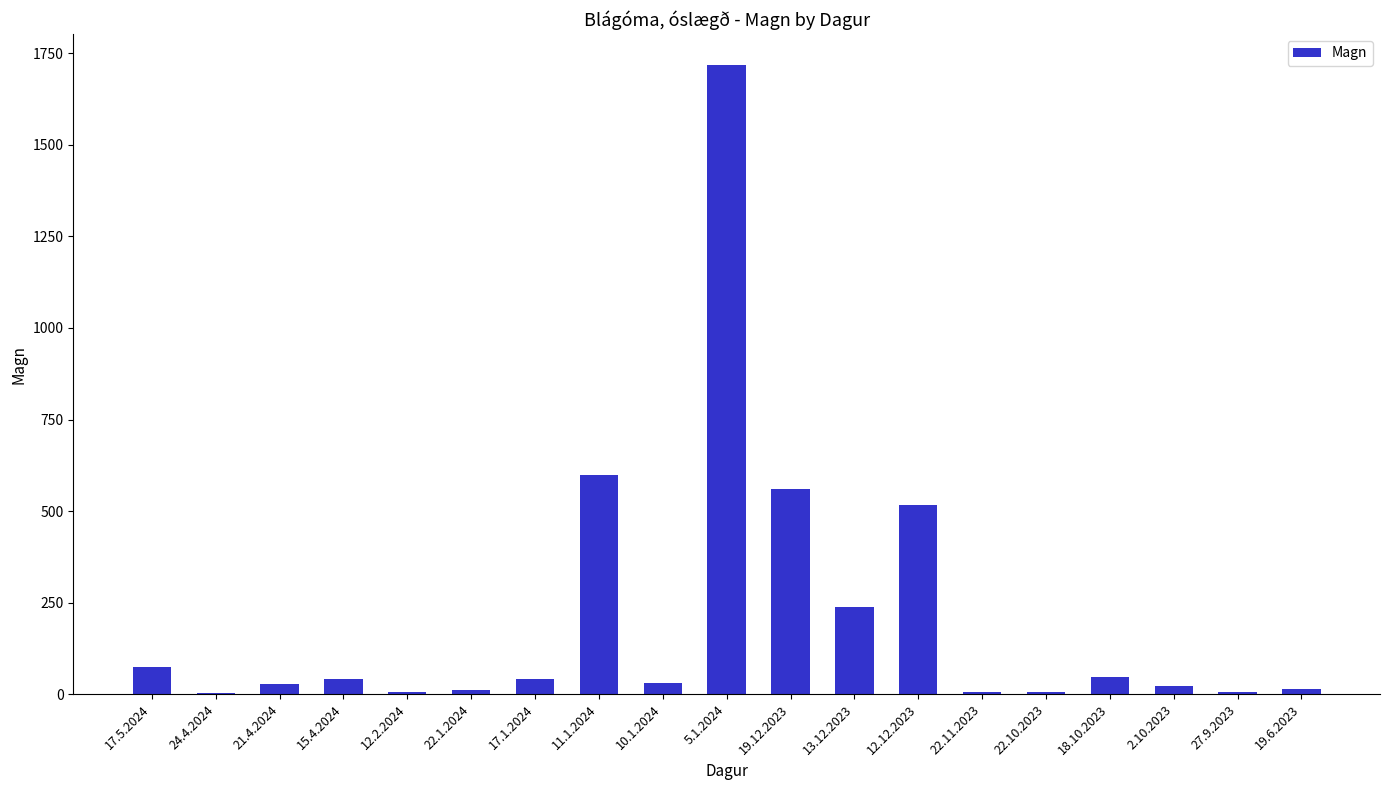

Is it true that the value at 19.12.2023 is 559?

True